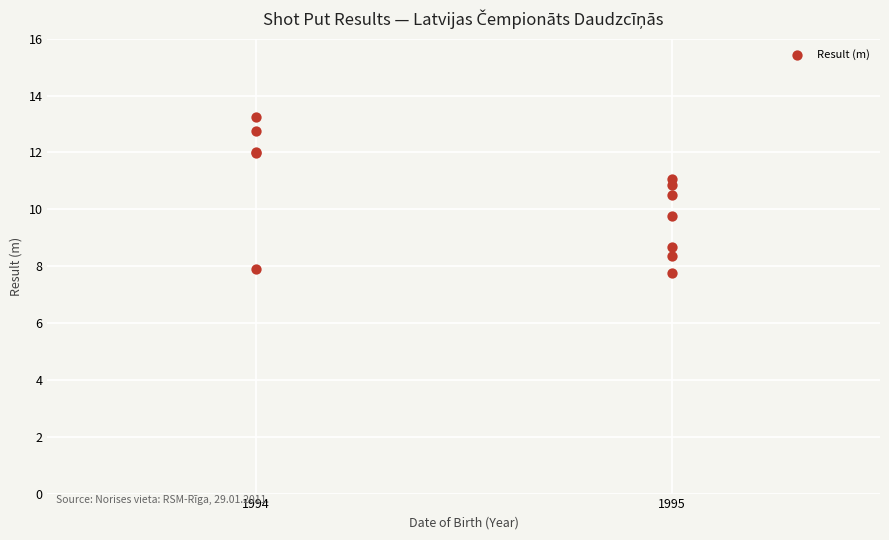

What Y value in the scatter plot is closest to 10?

9.8